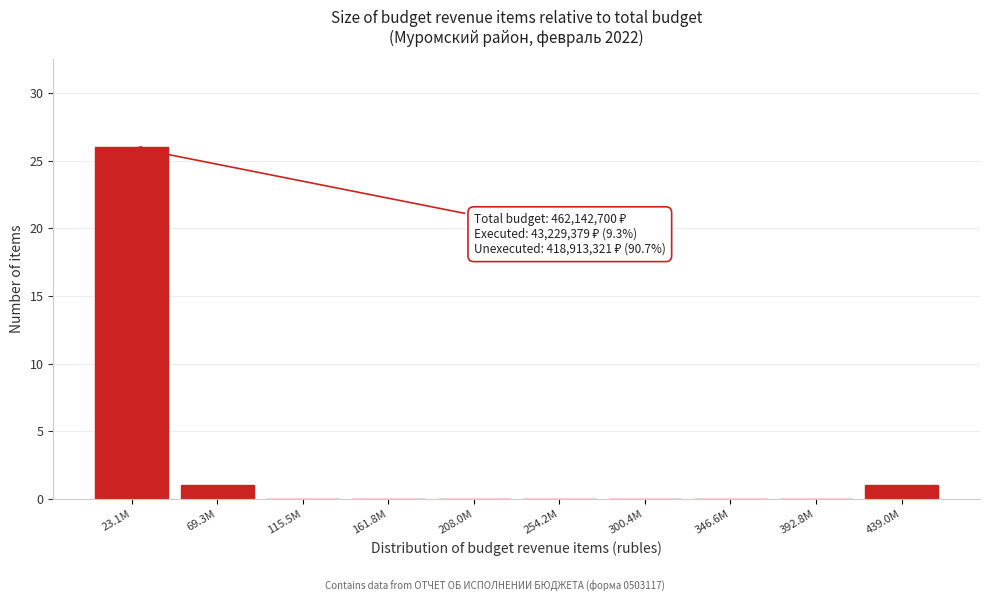

Reading left to right, list all the values displayed in this chart.

23.1M=26	69.3M=1	115.5M=0	161.8M=0	208.0M=0	254.2M=0	300.4M=0	346.6M=0	392.8M=0	439.0M=1